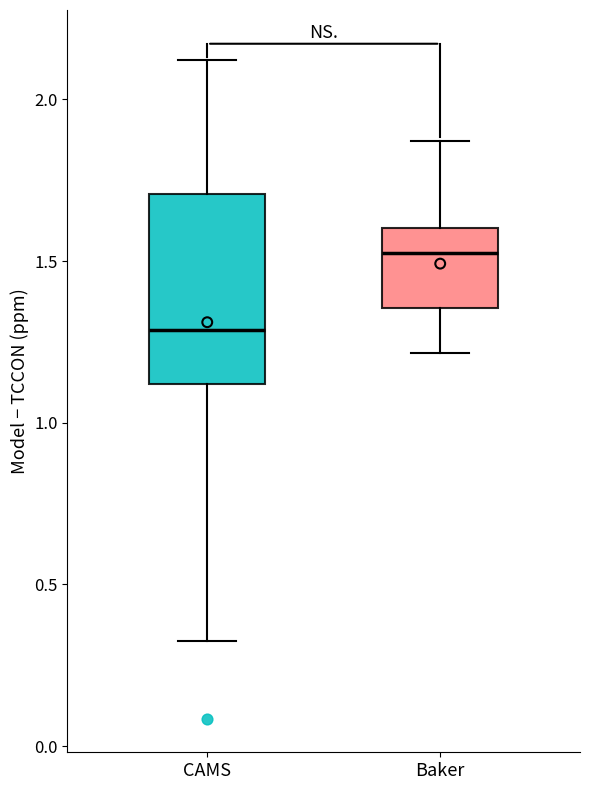

Comparing the boxes themselves (not the whiskers), which one is the tallest?

CAMS